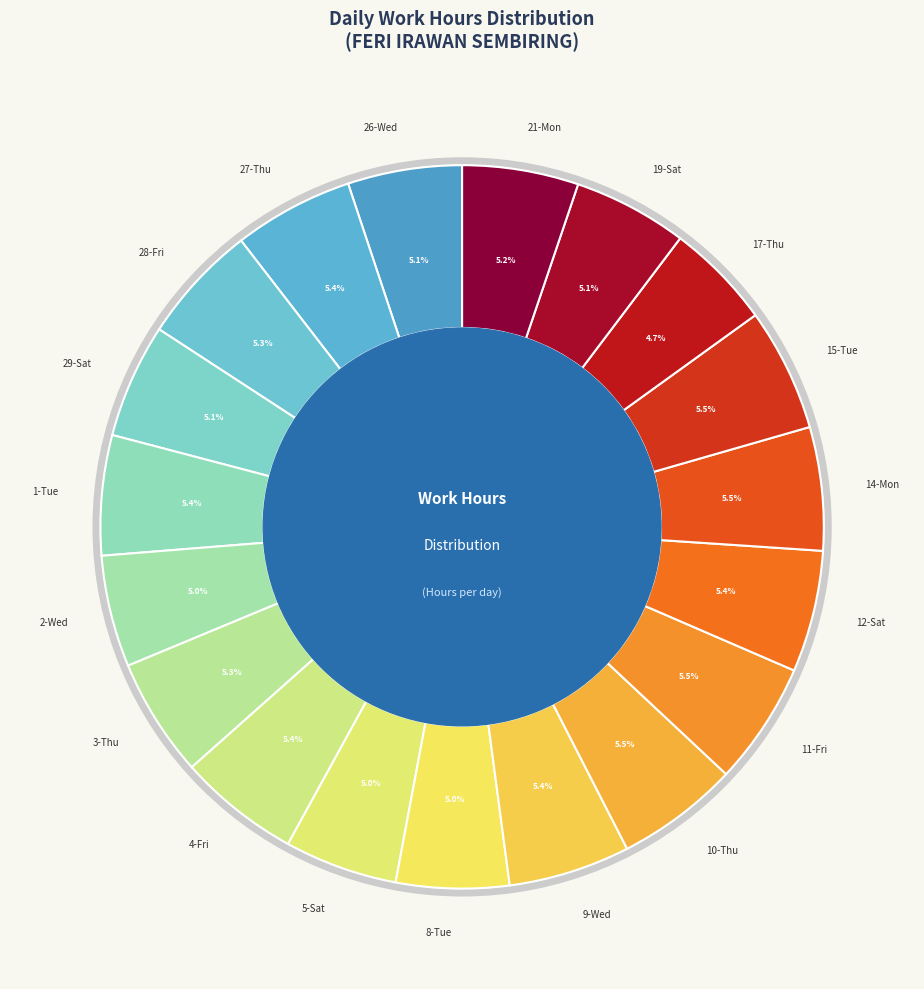

Between 10-Thu and 27-Thu, which is larger?

10-Thu